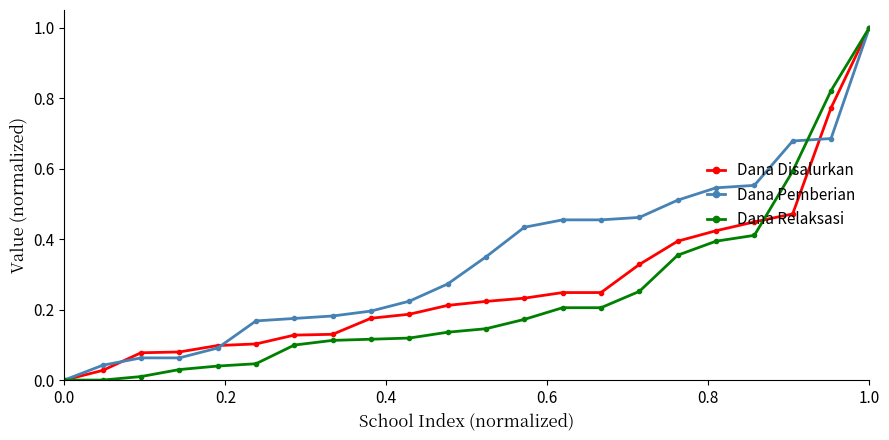

List the series in order of their overall mean, highest first.

Dana Pemberian, Dana Disalurkan, Dana Relaksasi